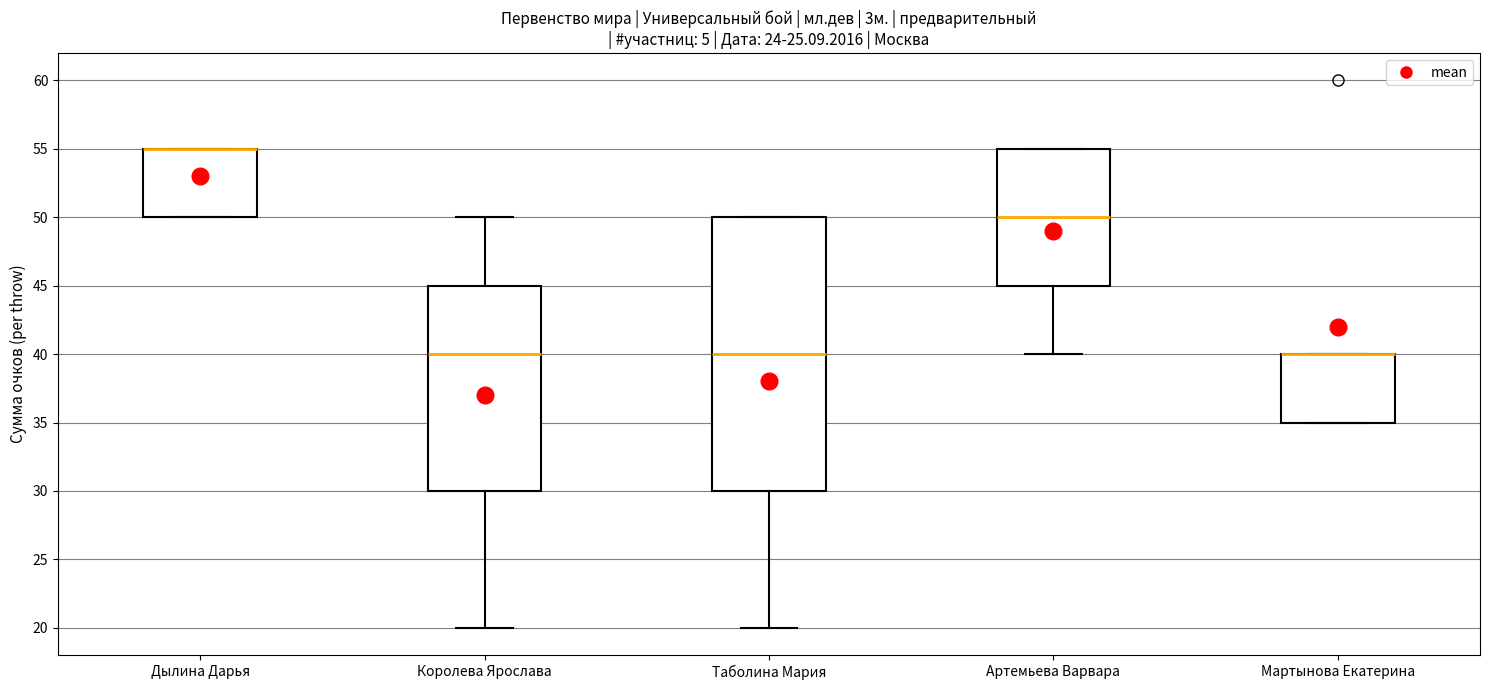

Reading left to right, transcribe this box plot: for each box, give where its median line is, the range the box spans, and where its two whiskers end, as read against the y-axis. The values are not printed on the chart, so give them approximately, as read against the axis.

Дылина Дарья: median 55 (drawn on the box's upper edge), box 50 to 55, whiskers 50 to 55
Королева Ярослава: median 40, box 30 to 45, whiskers 20 to 50
Таболина Мария: median 40, box 30 to 50, whiskers 20 to 50
Артемьева Варвара: median 50, box 45 to 55, whiskers 40 to 55
Мартынова Екатерина: median 40 (drawn on the box's upper edge), box 35 to 40, whiskers 35 to 40